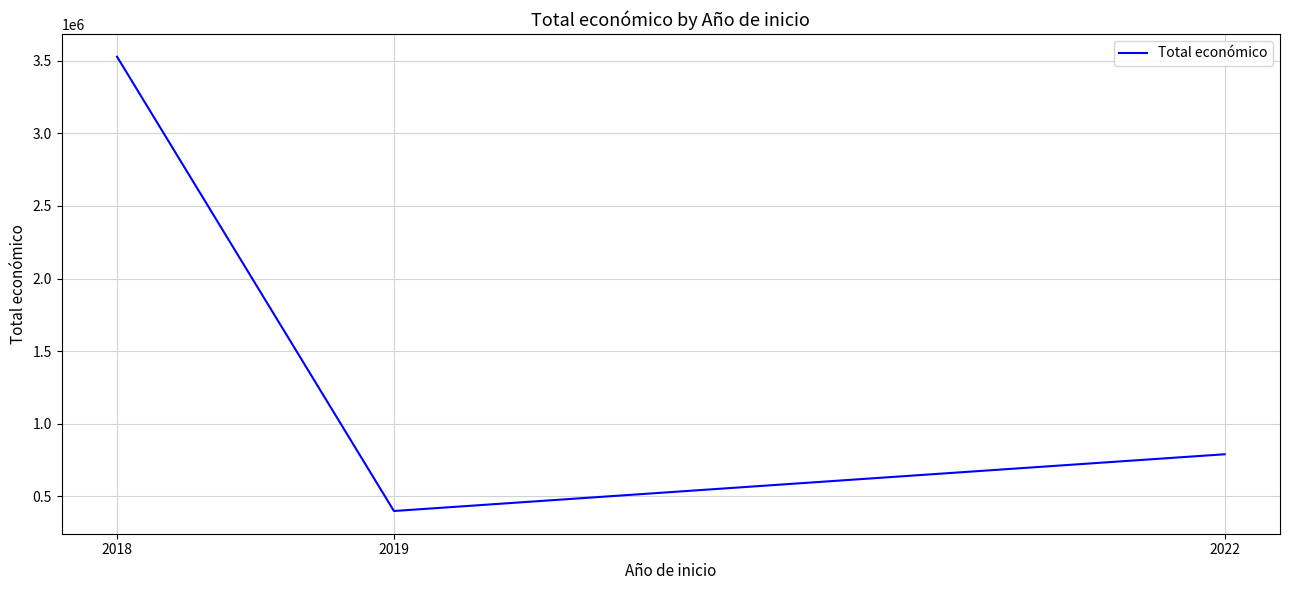

How many values are between 400025 and 3527542?

3